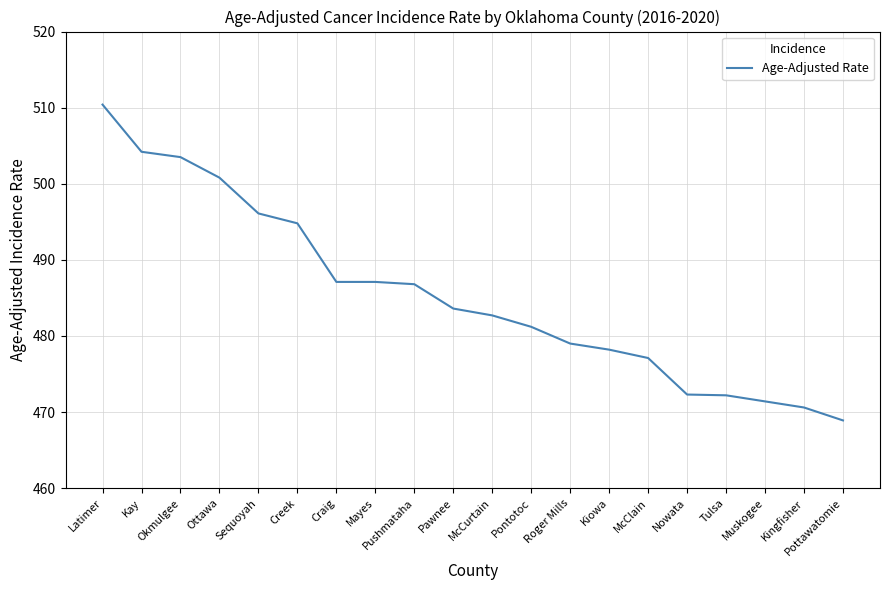

What is the change in value from Roger Mills to Nowata?

-6.7